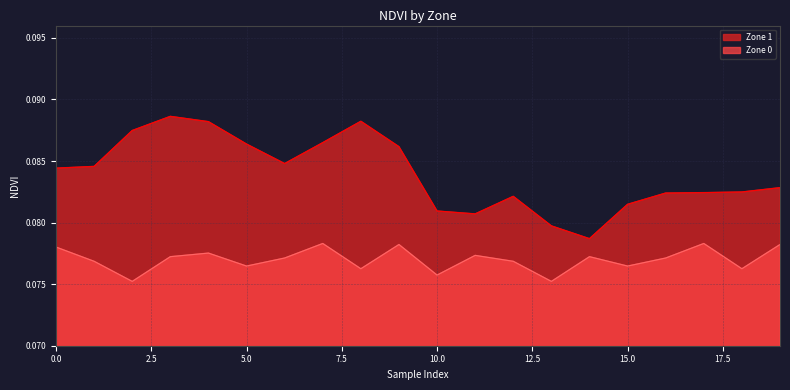

Does the chart have visible grid lines?

Yes